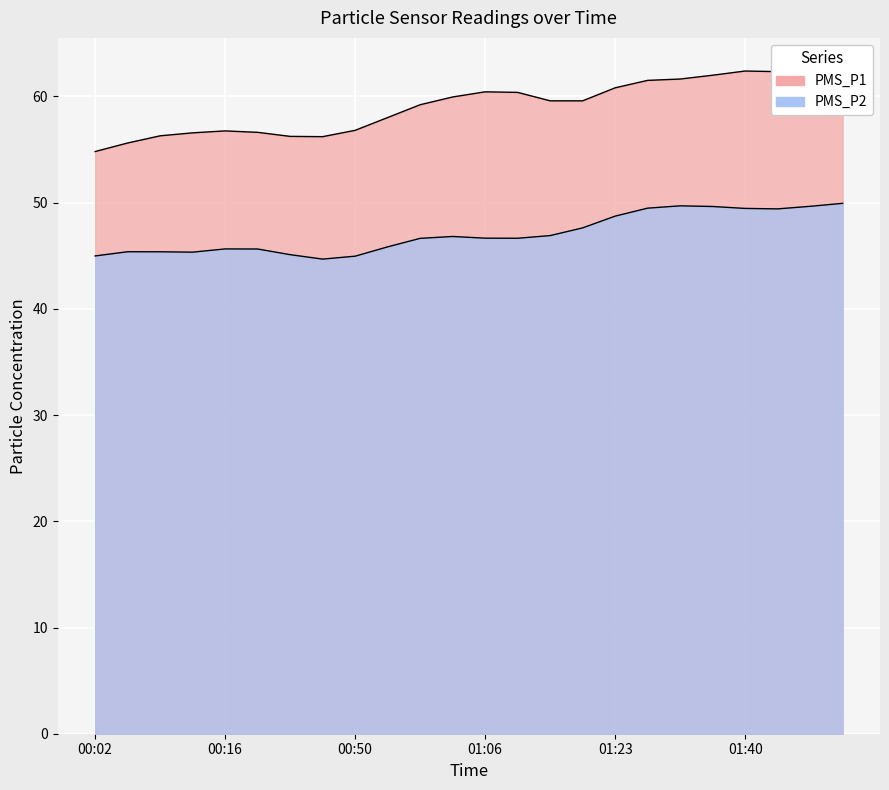

What are all the series names shown in the legend?

PMS_P1, PMS_P2